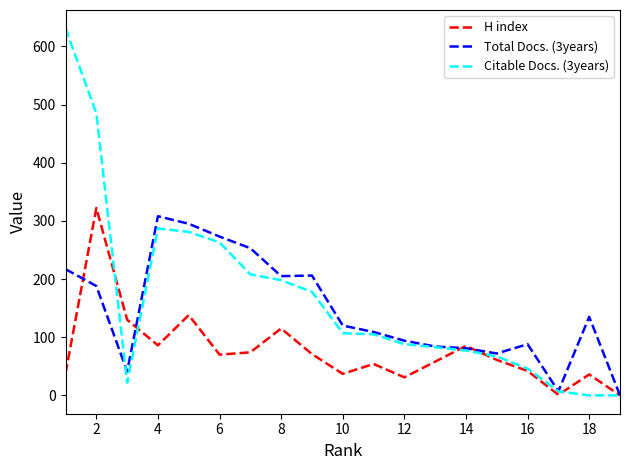

List the series in order of their overall mean, highest first.

Citable Docs. (3years), Total Docs. (3years), H index